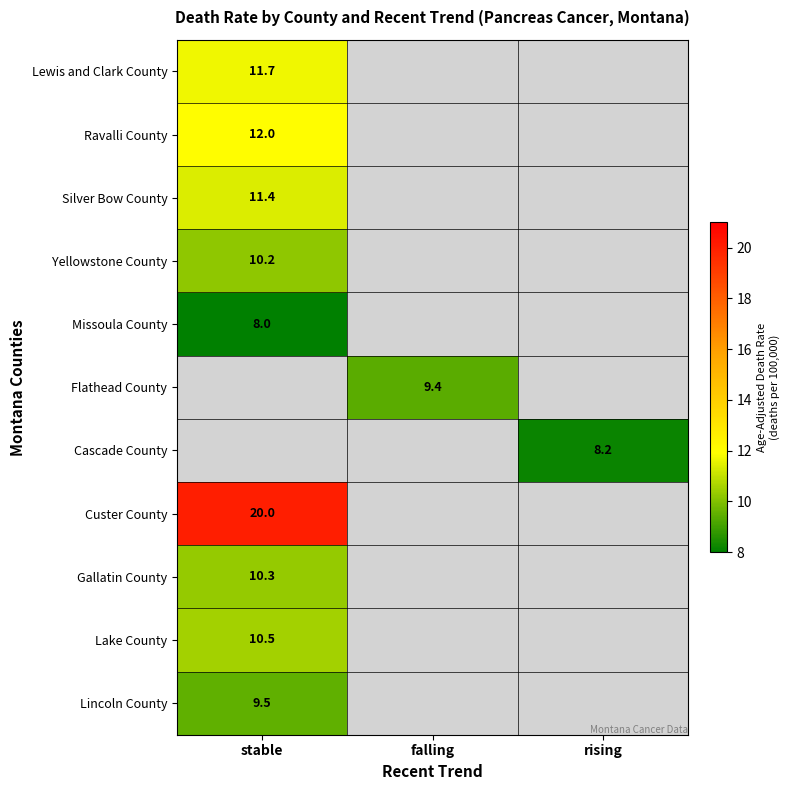

True or false: Lewis and Clark County has a value of 5.0 at stable.

False